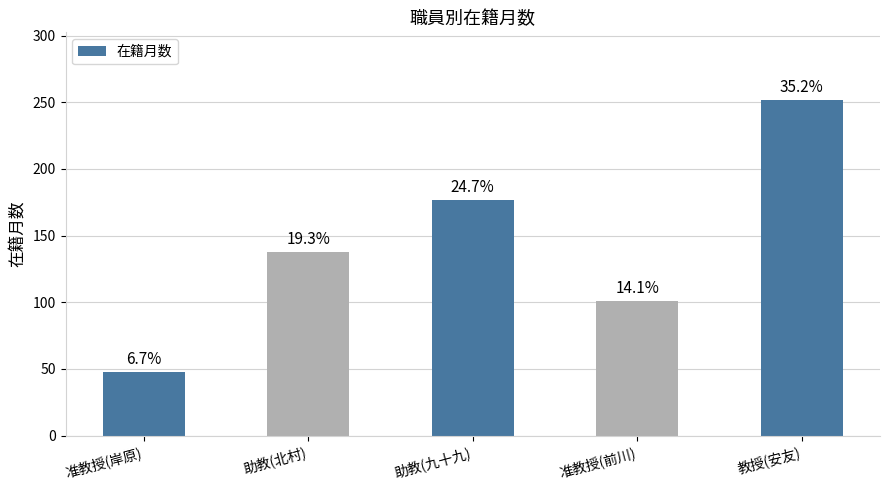

How many bars are there in total?

5